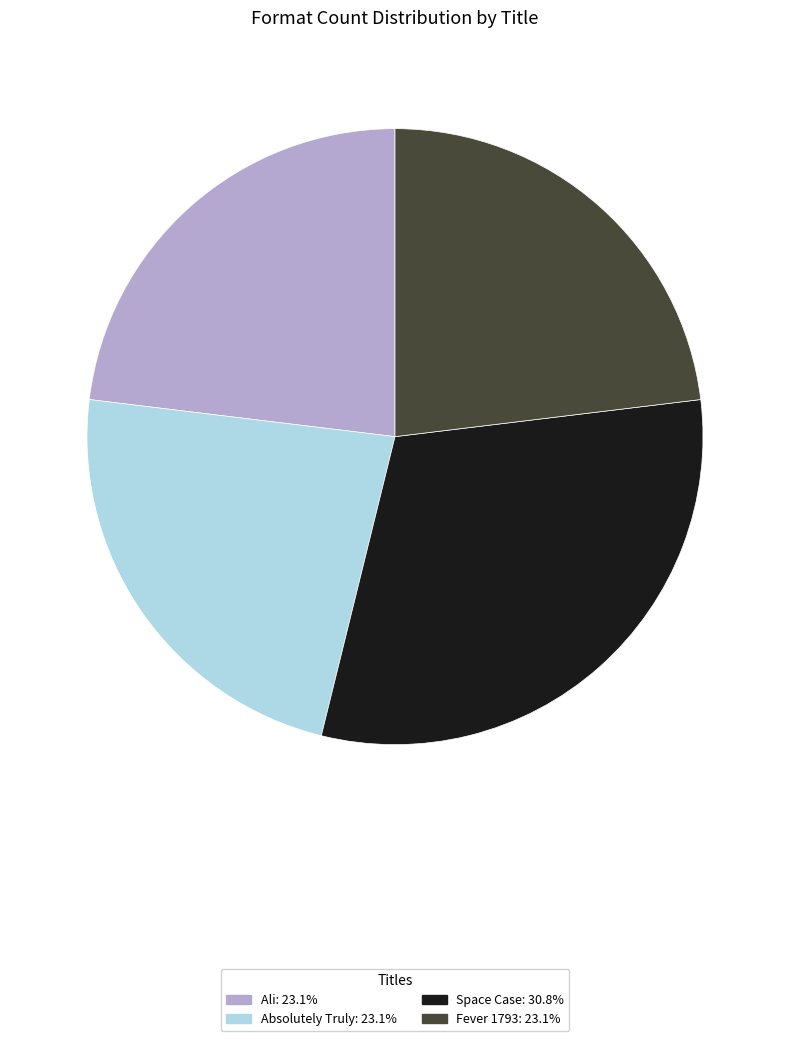

Is there any slice that represents more than half of the pie?

No